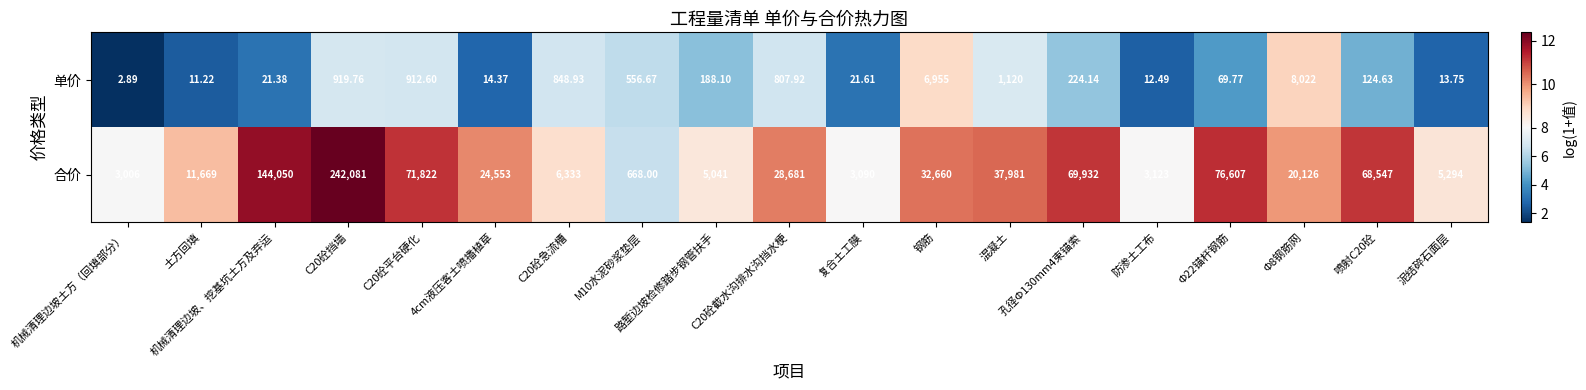

Rank the series by their average value, from highest to lowest.

合价, 单价